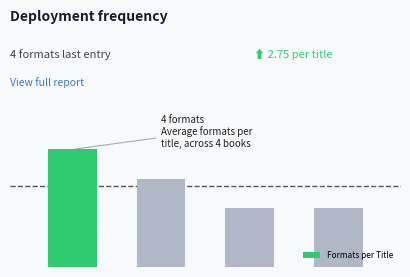

At which label is the value closest to 3?

1